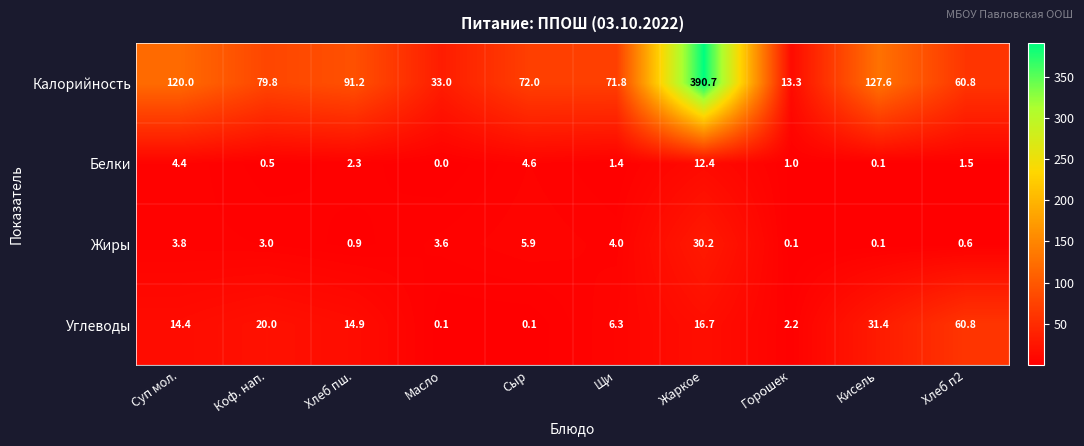

What is the highest value of the Белки series?

12.4